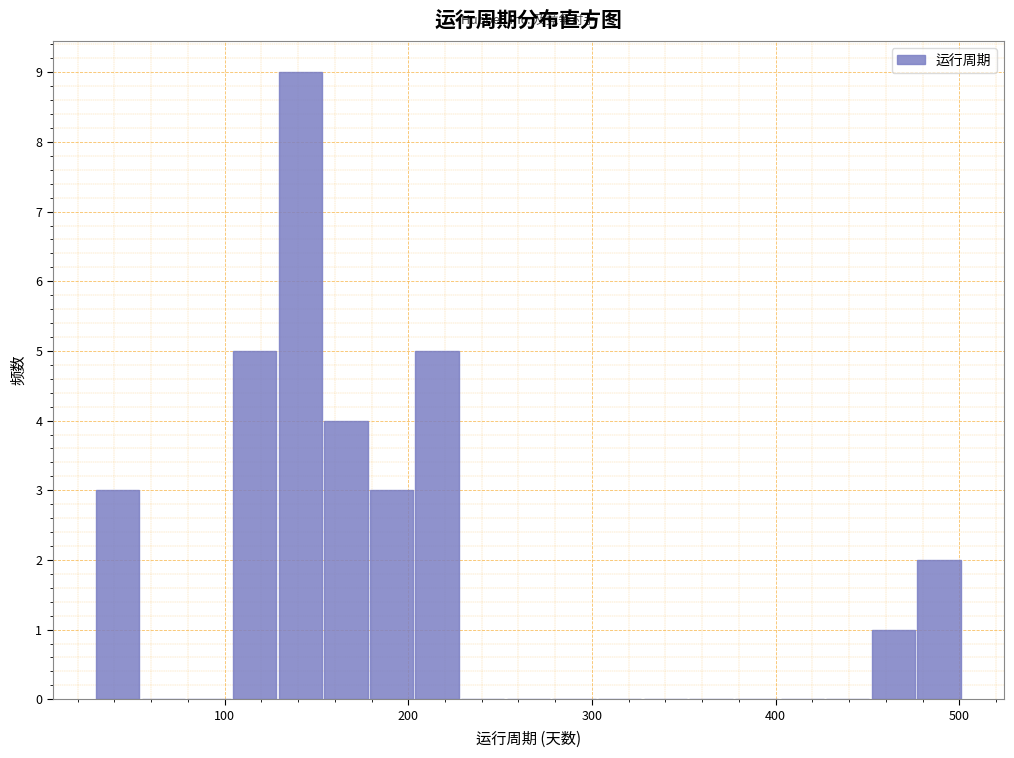

Read against the x-axis, roughly where is the centre of the tallest bar?

140